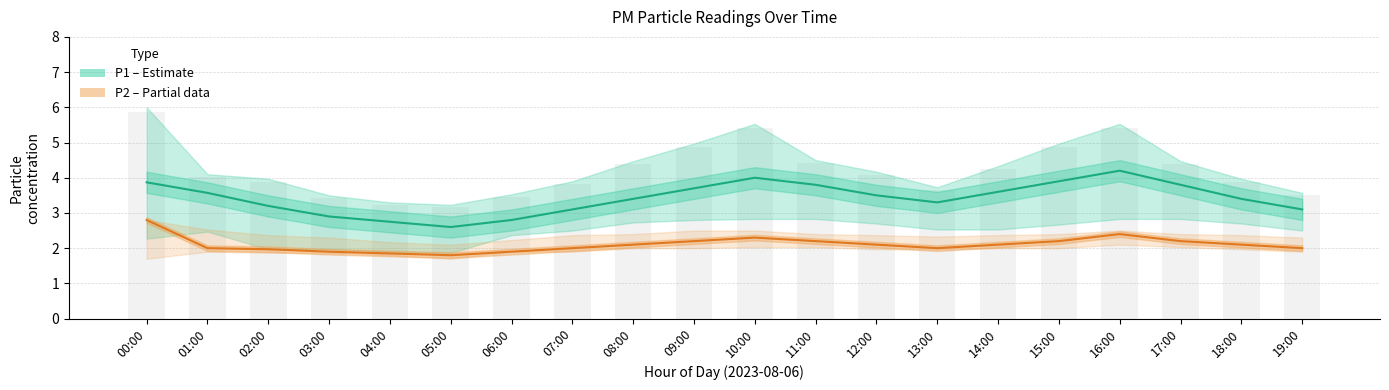

How many groups of bars are there?

20